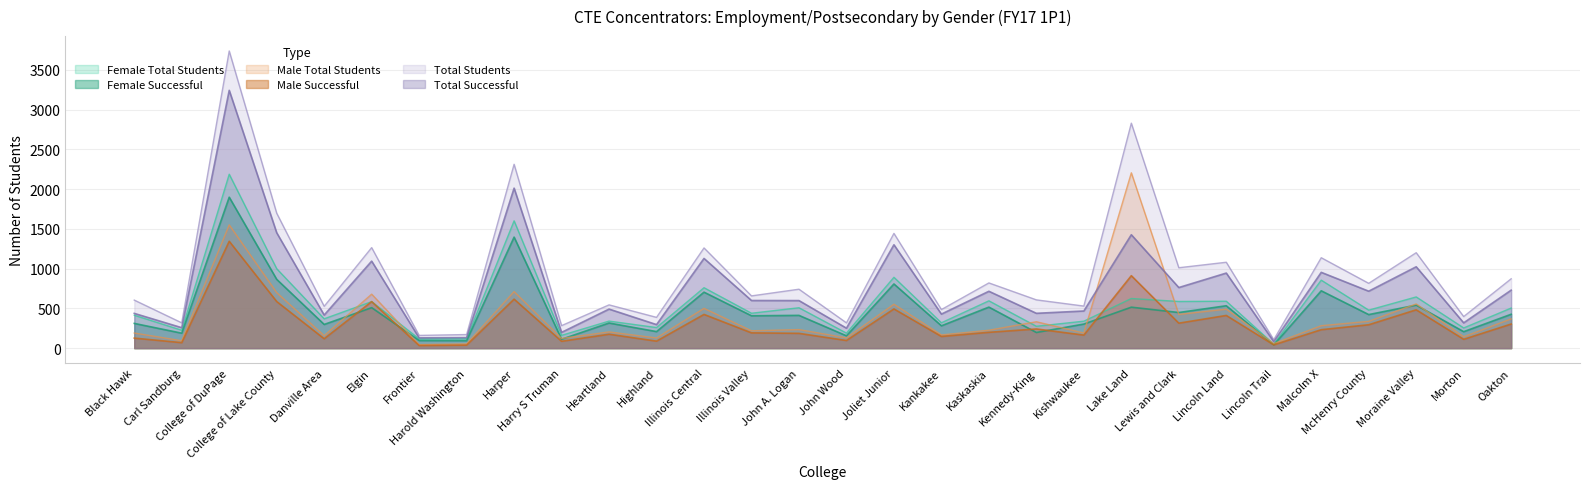

Reading left to right, list all the values displayed in this chart.

Female Total Students: Black Hawk=414	Carl Sandburg=225	College of DuPage=2187	College of Lake County=999	Danville Area=369	Elgin=585	Frontier=116	Harold Washington=118	Harper=1601	Harry S Truman=161	Heartland=340	Highland=259	Illinois Central=760	Illinois Valley=439	John A. Logan=508	John Wood=189	Joliet Junior=891	Kankakee=319	Kaskaskia=595	Kennedy-King=275	Kishwaukee=339	Lake Land=624	Lewis and Clark=587	Lincoln Land=590	Lincoln Trail=49	Malcolm X=855	McHenry County=478	Moraine Valley=644	Morton=254	Oakton=504
Female Successful: Black Hawk=311	Carl Sandburg=188	College of DuPage=1898	College of Lake County=865	Danville Area=298	Elgin=509	Frontier=96	Harold Washington=94	Harper=1396	Harry S Truman=112	Heartland=316	Highland=208	Illinois Central=704	Illinois Valley=407	John A. Logan=412	John Wood=155	Joliet Junior=807	Kankakee=281	Kaskaskia=516	Kennedy-King=197	Kishwaukee=303	Lake Land=515	Lewis and Clark=448	Lincoln Land=533	Lincoln Trail=41	Malcolm X=721	McHenry County=422	Moraine Valley=541	Morton=207	Oakton=426
Male Total Students: Black Hawk=190	Carl Sandburg=93	College of DuPage=1550	College of Lake County=698	Danville Area=157	Elgin=679	Frontier=44	Harold Washington=53	Harper=711	Harry S Truman=122	Heartland=204	Highland=128	Illinois Central=500	Illinois Valley=218	John A. Logan=233	John Wood=129	Joliet Junior=552	Kankakee=166	Kaskaskia=225	Kennedy-King=332	Kishwaukee=190	Lake Land=2205	Lewis and Clark=424	Lincoln Land=490	Lincoln Trail=57	Malcolm X=282	McHenry County=337	Moraine Valley=556	Morton=143	Oakton=368
Male Successful: Black Hawk=126	Carl Sandburg=69	College of DuPage=1344	College of Lake County=586	Danville Area=118	Elgin=585	Frontier=33	Harold Washington=38	Harper=616	Harry S Truman=86	Heartland=175	Highland=88	Illinois Central=424	Illinois Valley=192	John A. Logan=186	John Wood=96	Joliet Junior=493	Kankakee=147	Kaskaskia=199	Kennedy-King=241	Kishwaukee=164	Lake Land=911	Lewis and Clark=314	Lincoln Land=411	Lincoln Trail=41	Malcolm X=232	McHenry County=294	Moraine Valley=482	Morton=111	Oakton=303
Total Students: Black Hawk=604	Carl Sandburg=318	College of DuPage=3737	College of Lake County=1697	Danville Area=526	Elgin=1264	Frontier=160	Harold Washington=171	Harper=2312	Harry S Truman=283	Heartland=544	Highland=387	Illinois Central=1260	Illinois Valley=657	John A. Logan=741	John Wood=318	Joliet Junior=1443	Kankakee=485	Kaskaskia=820	Kennedy-King=607	Kishwaukee=529	Lake Land=2829	Lewis and Clark=1011	Lincoln Land=1080	Lincoln Trail=106	Malcolm X=1137	McHenry County=815	Moraine Valley=1200	Morton=397	Oakton=872
Total Successful: Black Hawk=437	Carl Sandburg=257	College of DuPage=3242	College of Lake County=1451	Danville Area=416	Elgin=1094	Frontier=129	Harold Washington=132	Harper=2012	Harry S Truman=198	Heartland=491	Highland=296	Illinois Central=1128	Illinois Valley=599	John A. Logan=598	John Wood=251	Joliet Junior=1300	Kankakee=428	Kaskaskia=715	Kennedy-King=438	Kishwaukee=467	Lake Land=1426	Lewis and Clark=762	Lincoln Land=944	Lincoln Trail=82	Malcolm X=953	McHenry County=716	Moraine Valley=1023	Morton=318	Oakton=729